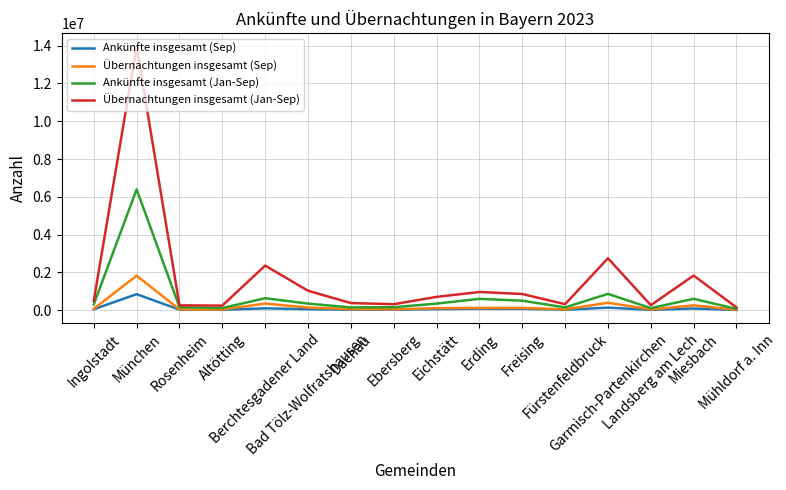

Which series has the largest range (max minus min)?

Übernachtungen insgesamt (Jan-Sep)